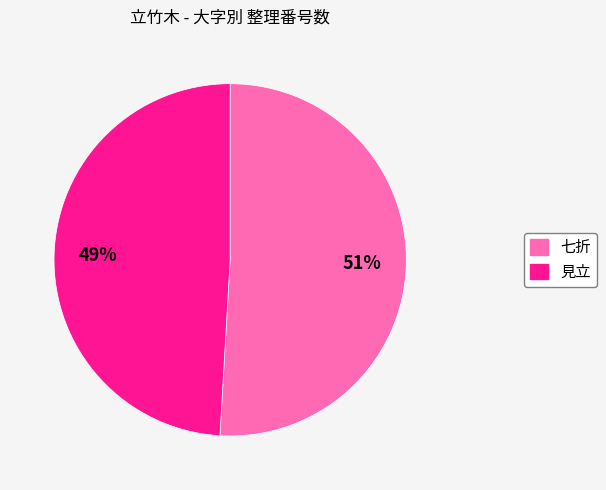

Is it true that 見立 is 49% of the pie?

True